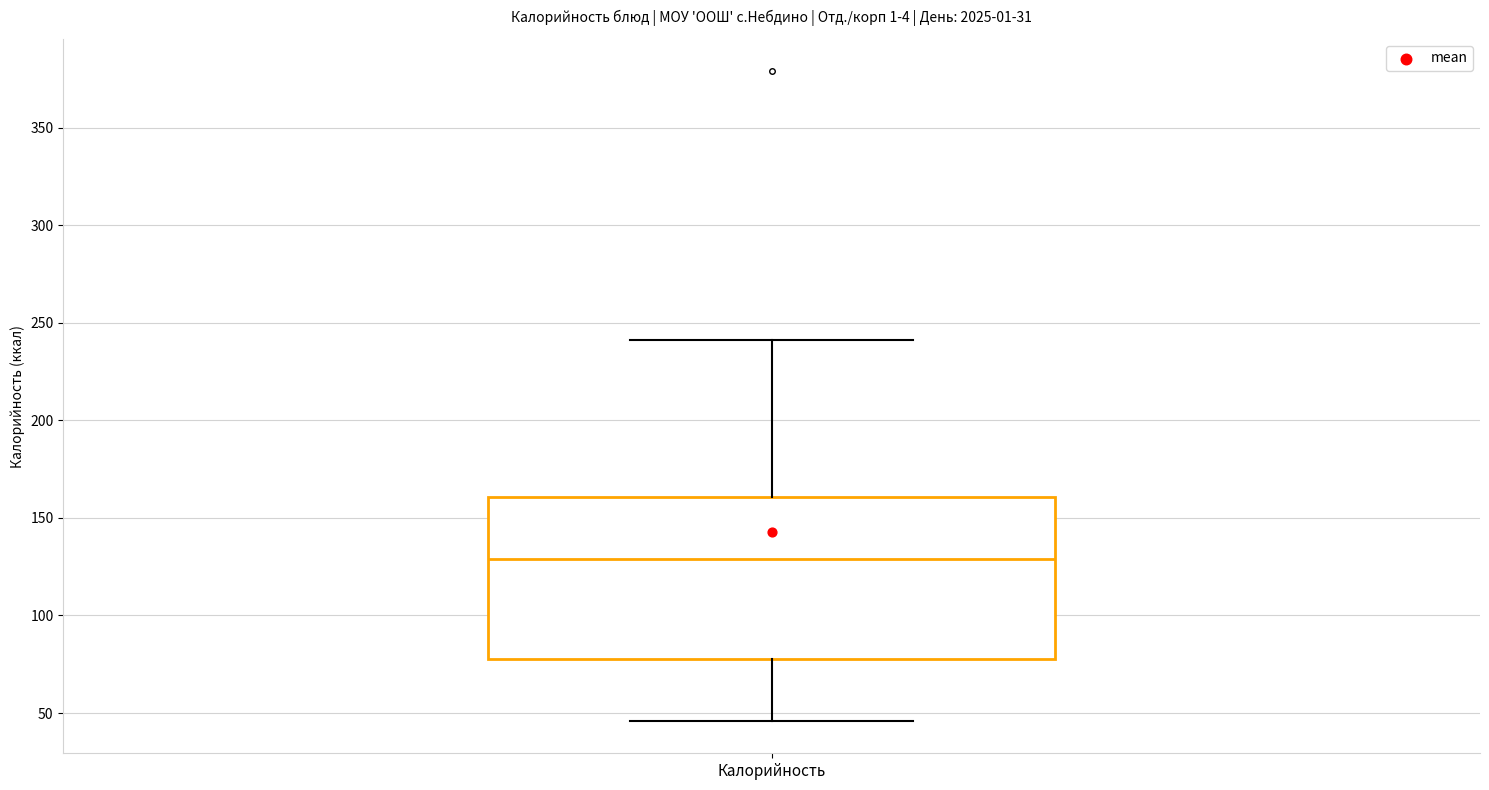

Read this box plot against the y-axis: the position of the median line, the range covered by the box, and the ends of both whiskers. The values are not printed on the chart, so give them approximately, as read against the axis.

median 130, box 80 to 160, whiskers 45 to 240